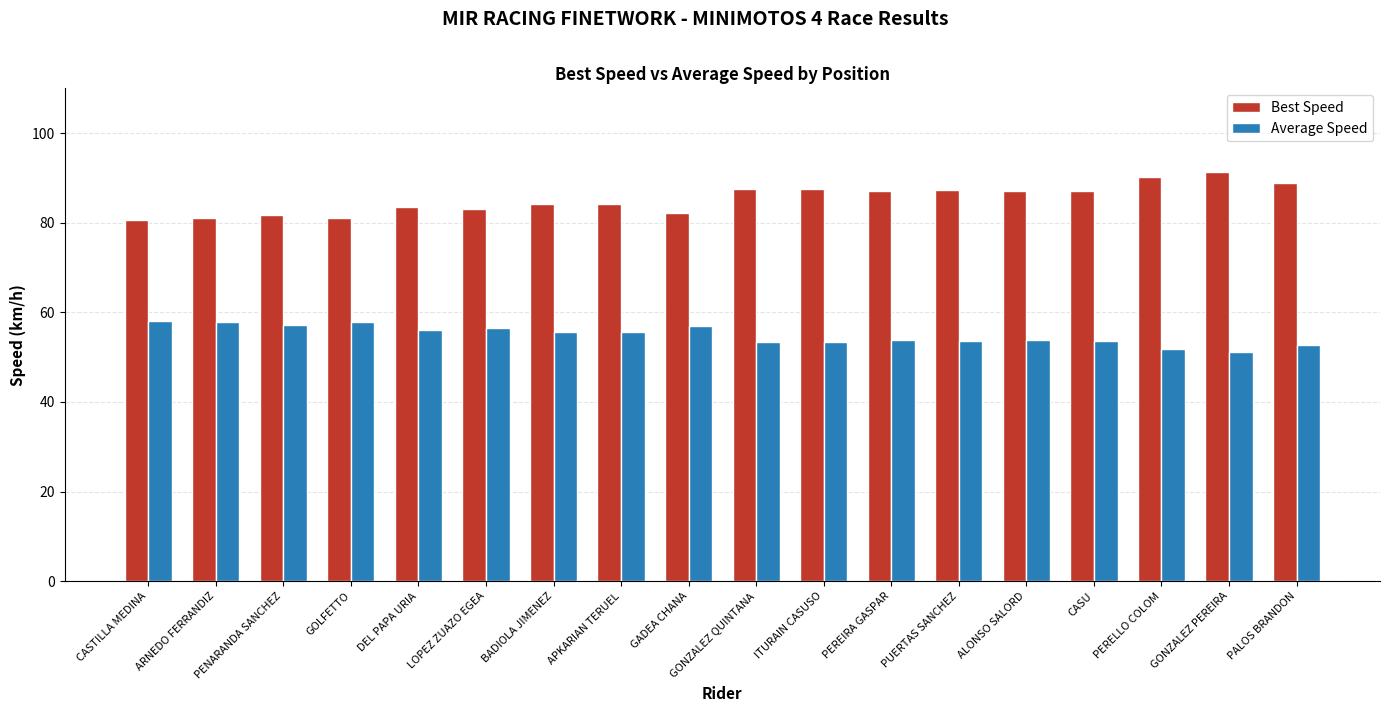

How many bars are there in total?

36